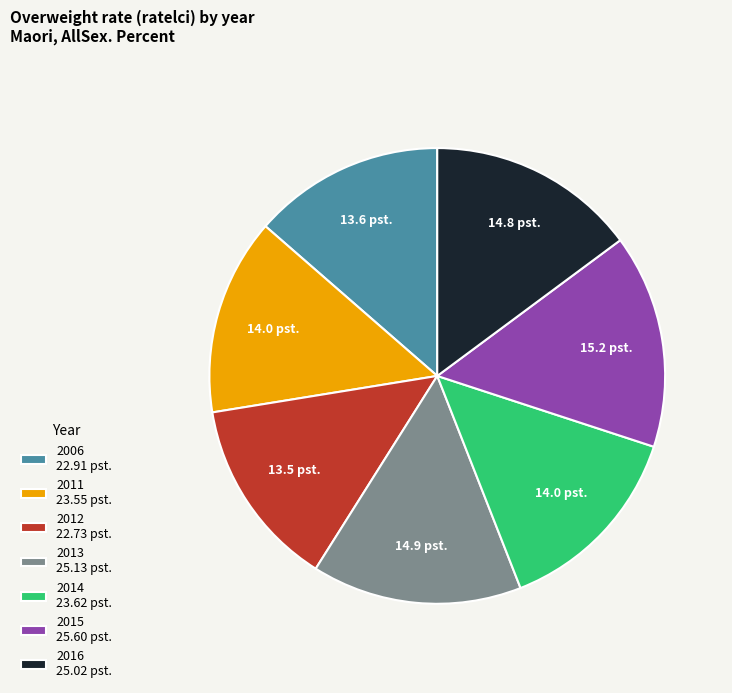

Which has a higher value, 2011 23.55 pst. or 2013 25.13 pst.?

2013 25.13 pst.